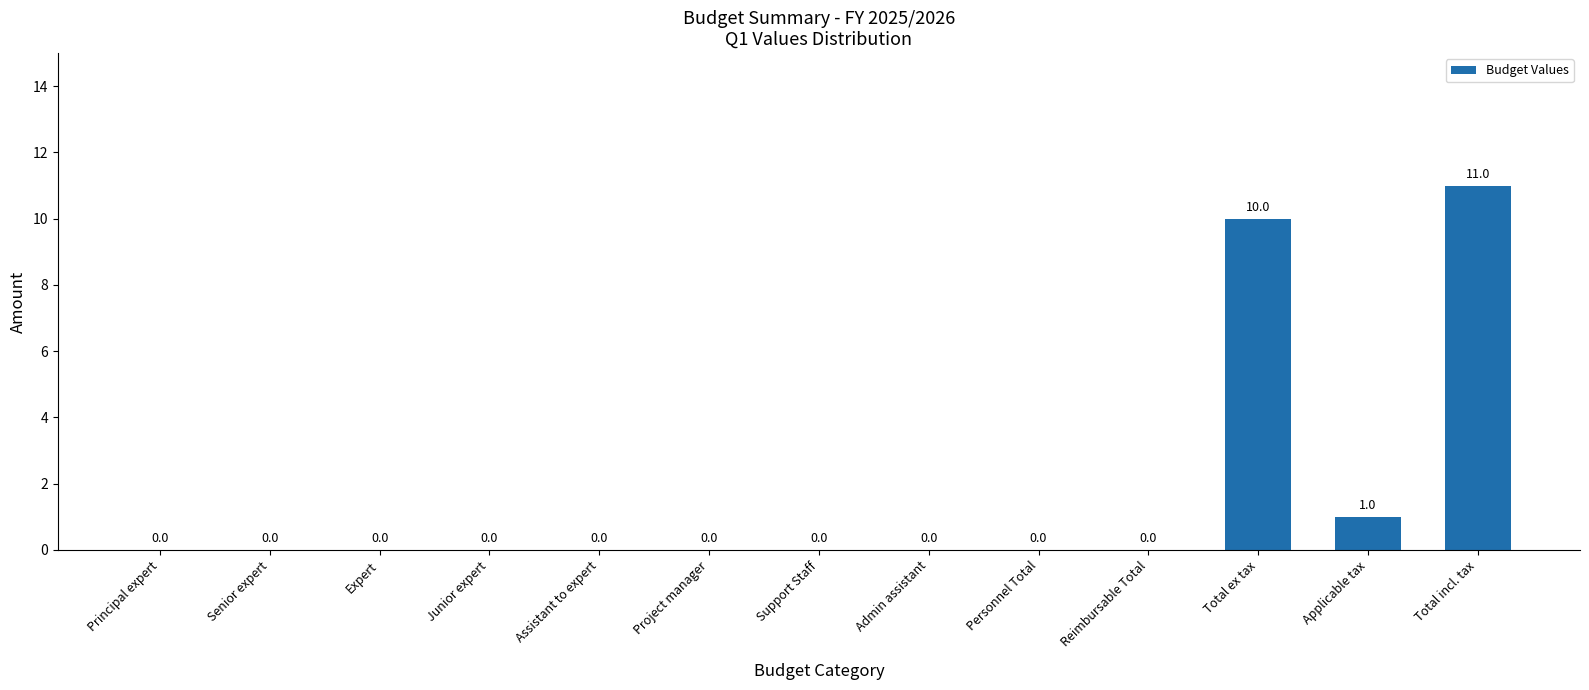

What is the sum of all values?

22